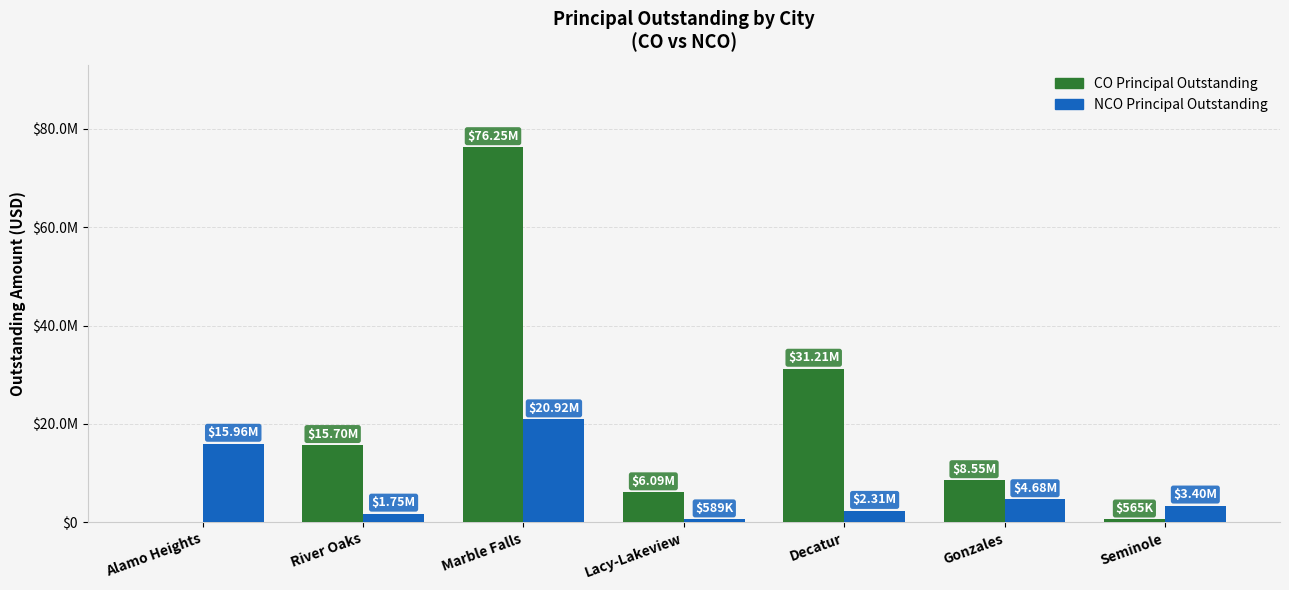

What are all the series names shown in the legend?

CO Principal Outstanding, NCO Principal Outstanding